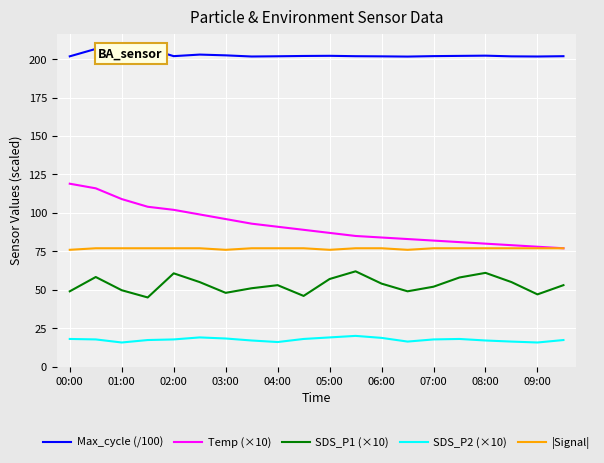

Reading left to right, list all the values displayed in this chart.

Max_cycle (/100): 201.9	206.7	201.8	207.0	202.0	203.0	202.5	201.8	201.9	202.1	202.2	201.9	201.8	201.7	202.0	202.2	202.3	201.8	201.8	201.9
Temp (×10): 119.0	116.0	109.0	104.0	102.0	99.0	96.0	93.0	91.0	89.0	87.0	85.0	84.0	83.0	82.0	81.0	80.0	79.0	78.0	77.0
SDS_P1 (×10): 49.0	58.3	49.7	45.0	60.7	55.0	48.0	51.0	53.0	46.0	57.0	62.0	54.0	49.0	52.0	58.0	61.0	55.0	47.0	53.0
SDS_P2 (×10): 18.0	17.7	15.7	17.3	17.7	19.0	18.3	17.0	16.0	18.0	19.0	20.0	18.7	16.3	17.7	18.0	17.0	16.3	15.7	17.3
|Signal|: 76.0	77.0	77.0	77.0	77.0	77.0	76.0	77.0	77.0	77.0	76.0	77.0	77.0	76.0	77.0	77.0	77.0	77.0	77.0	77.0